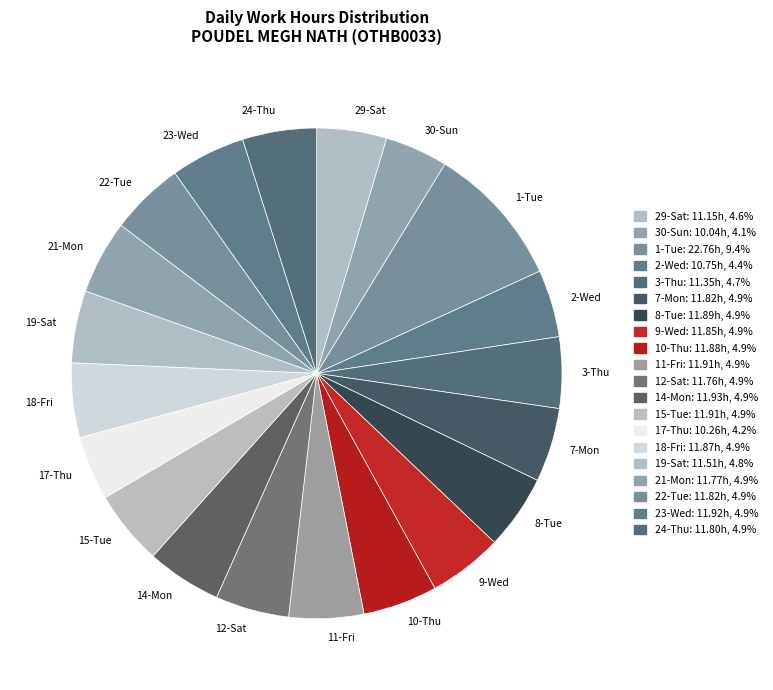

The 19-Sat slice represents 5% of the pie. True or false?

True